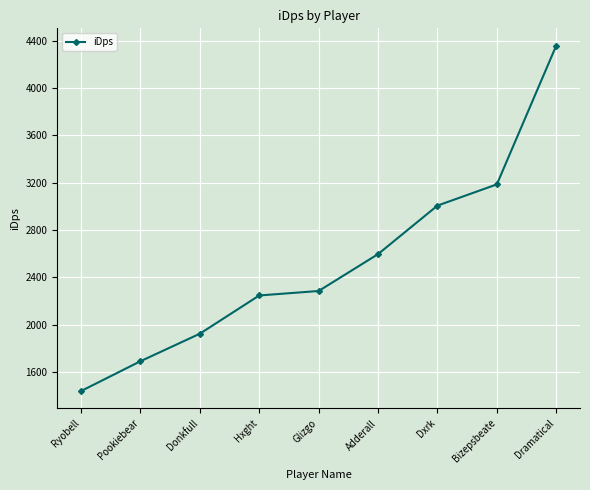

Rank the categories by value from highest to lowest.

Dramatical, Bizepsbeate, Dxrk, Adderall, Glizgo, Hxght, Donkfull, Pookiebear, Ryobell